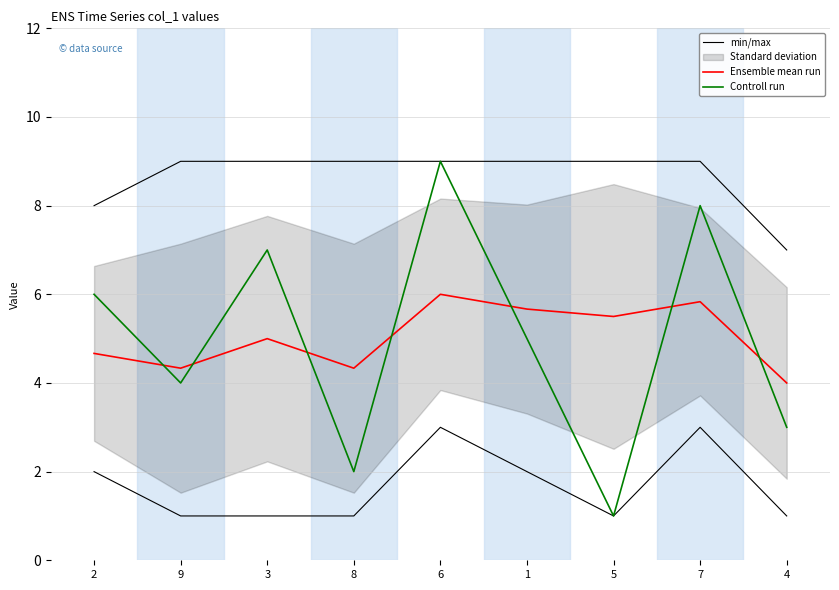

List the labels in order of min/max value, smallest first.

4, 2, 9, 3, 8, 6, 1, 5, 7